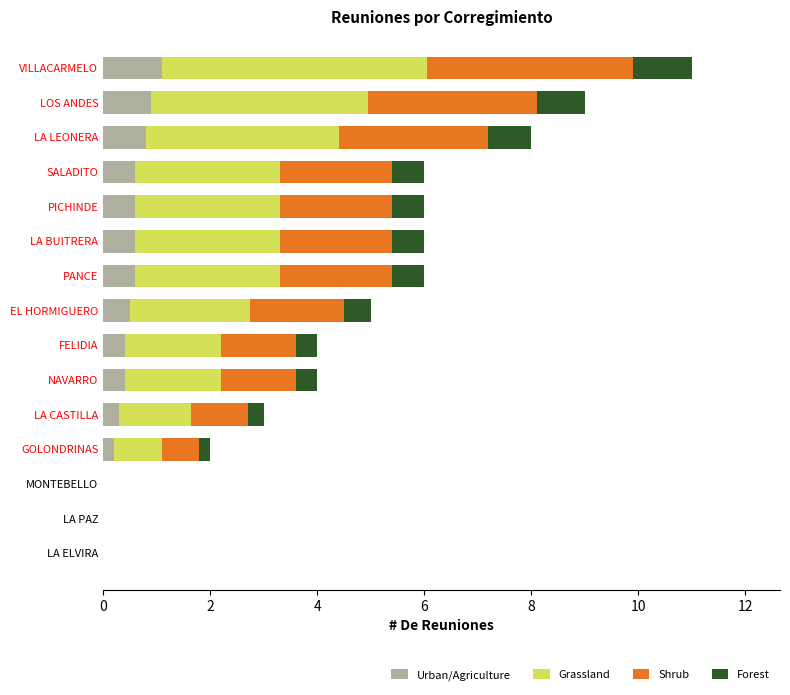

What is the maximum value for Urban/Agriculture?

1.1